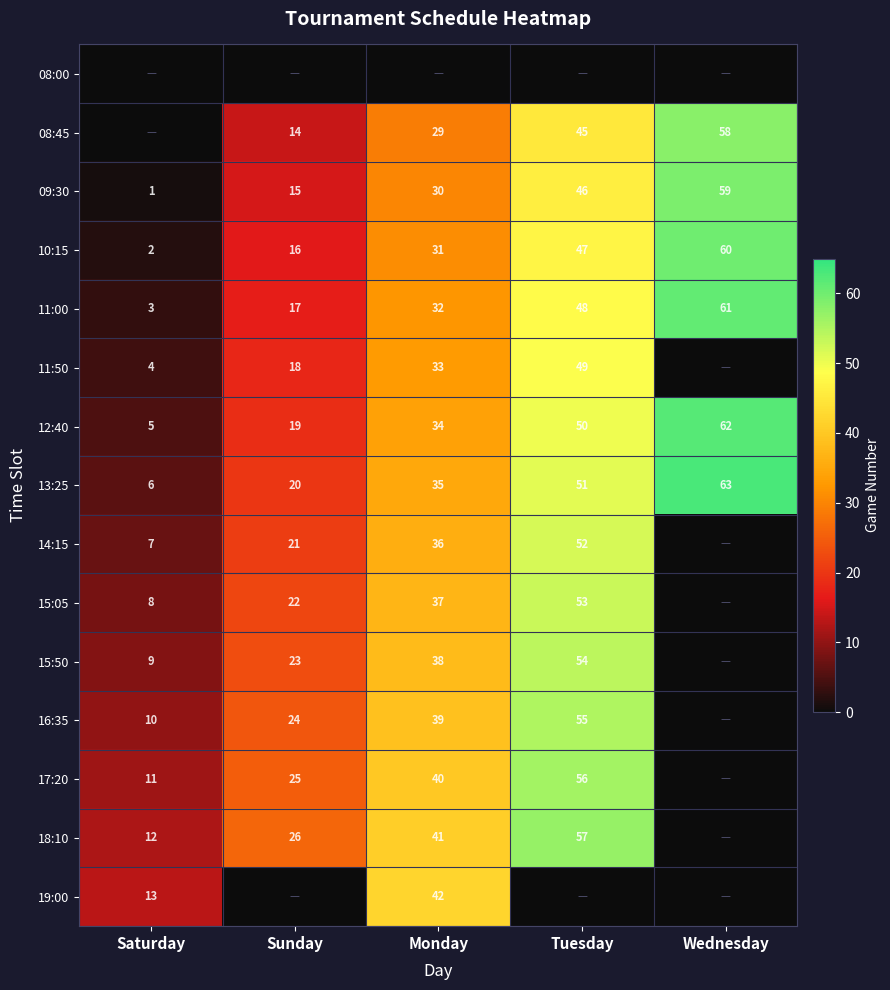

Read the 13:25 value at Monday, to the nearest 10.

40